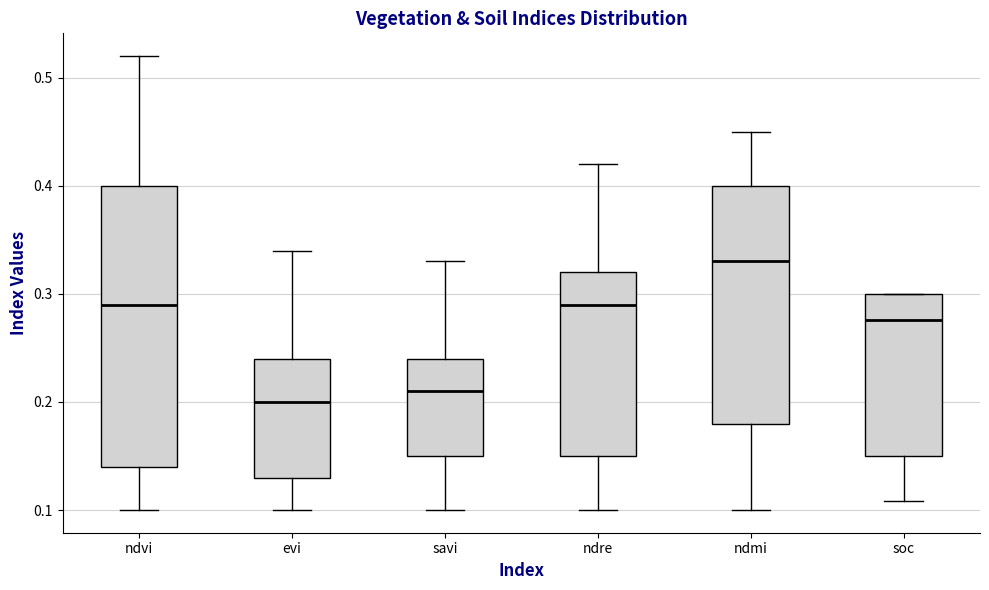

Which box has the highest median line?

ndmi